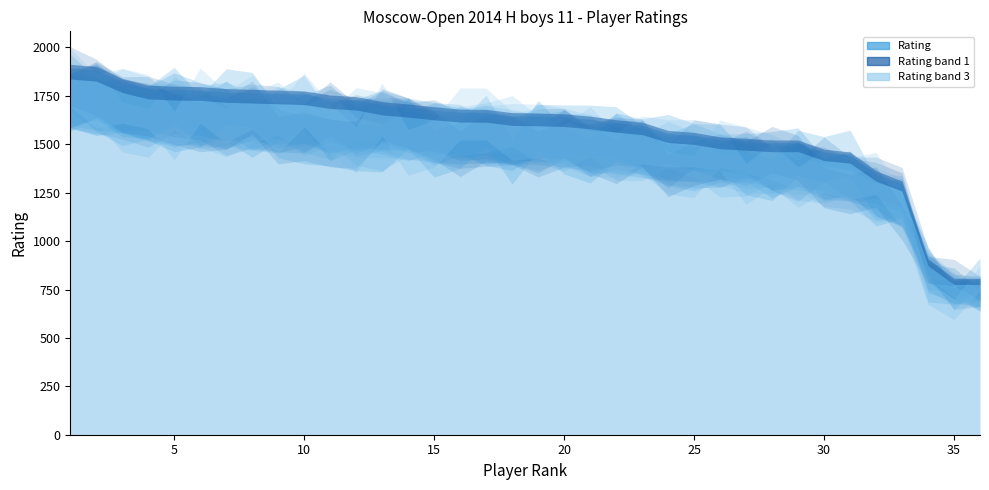

What is the average value?

1579